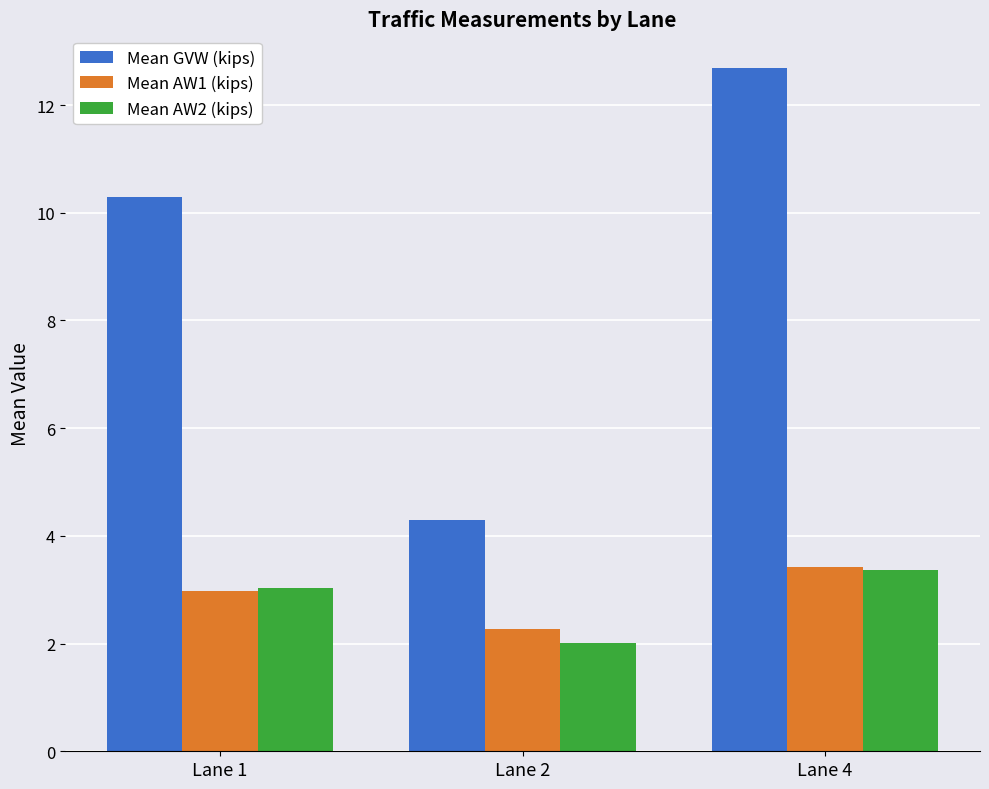

What is the value of the Mean AW2 (kips) bar at the 2nd from the left?

2.0